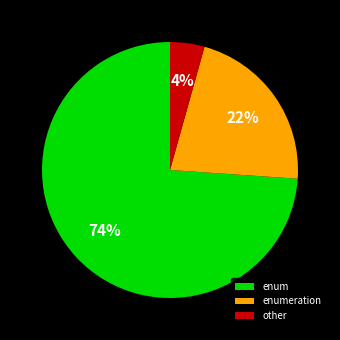

Combined, do enumeration and other account for over 50%?

No